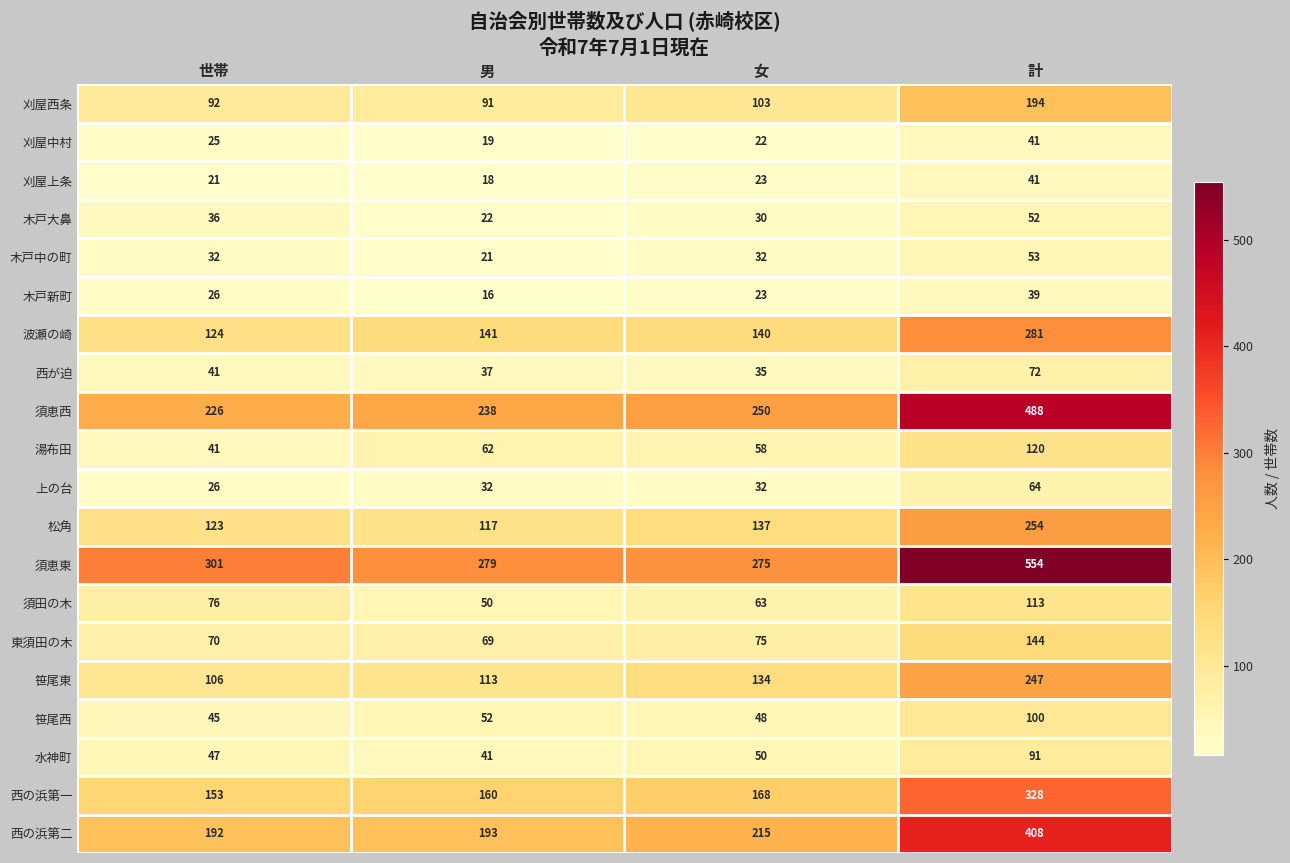

How many data points in 東須田の木 are less than 75?

2